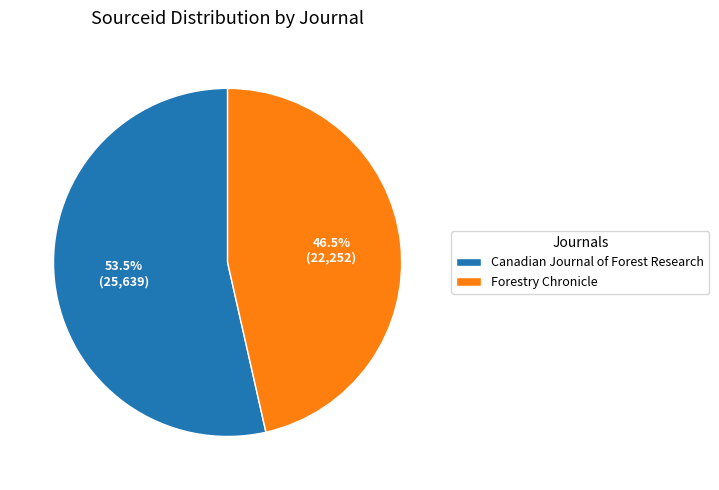

Combined, do Forestry Chronicle and Canadian Journal of Forest Research account for over 50%?

Yes